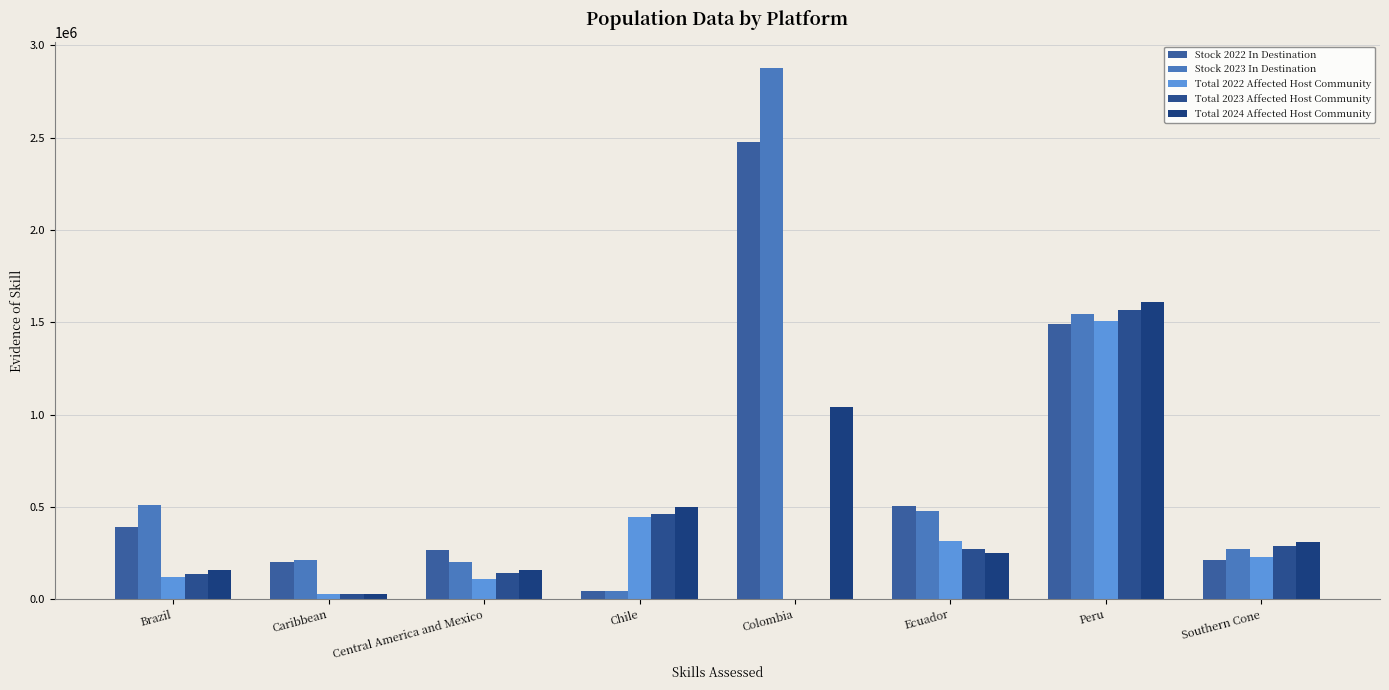

Between Southern Cone and Caribbean, which is larger?

Southern Cone